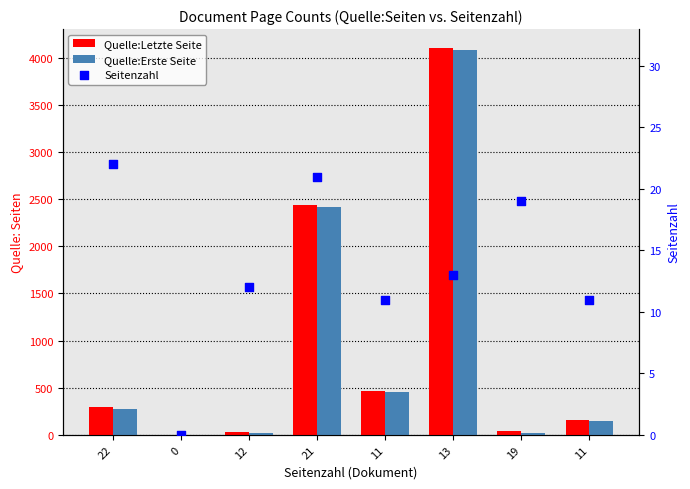

At how many categories does at least one series exceed 3392?

1